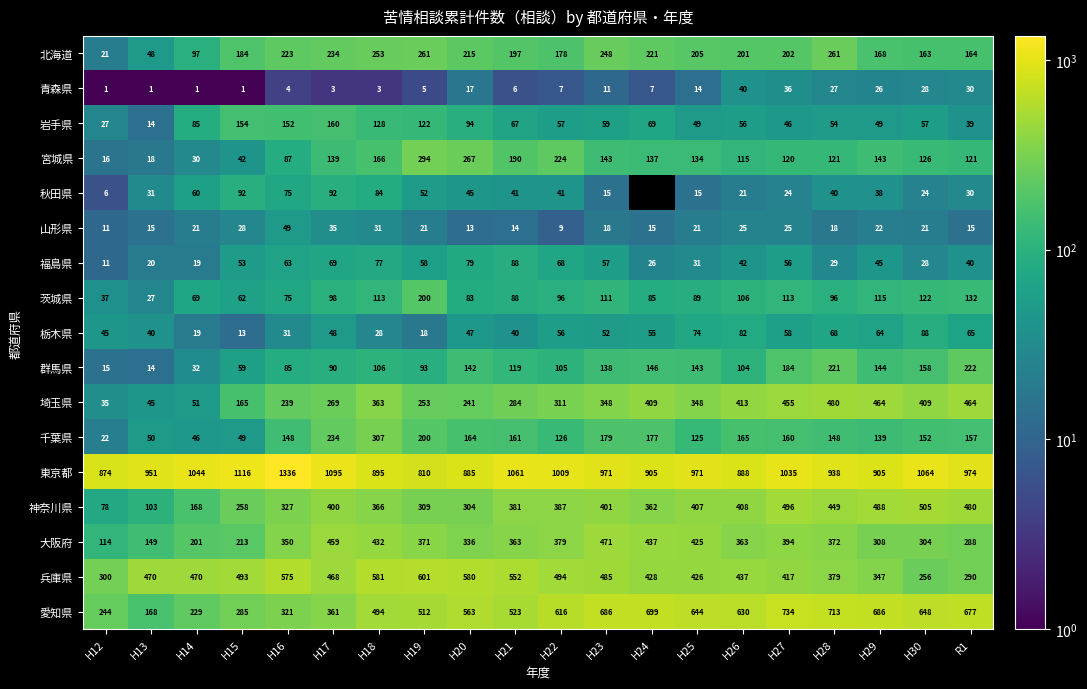

Which label corresponds to the largest value in the chart?

H16